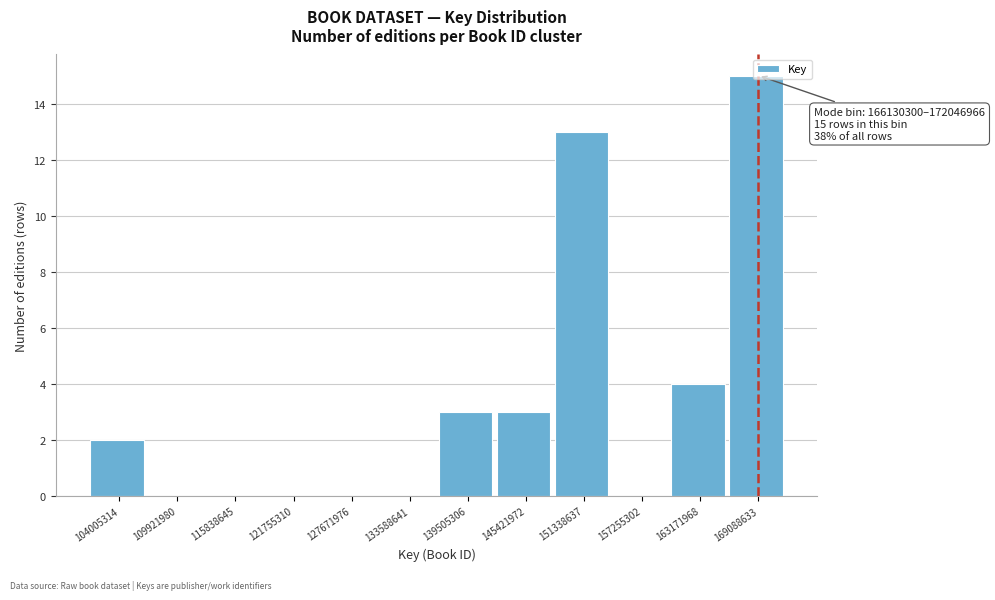

Over which range of the x-axis is the bar tallest?

166000000 to 172000000